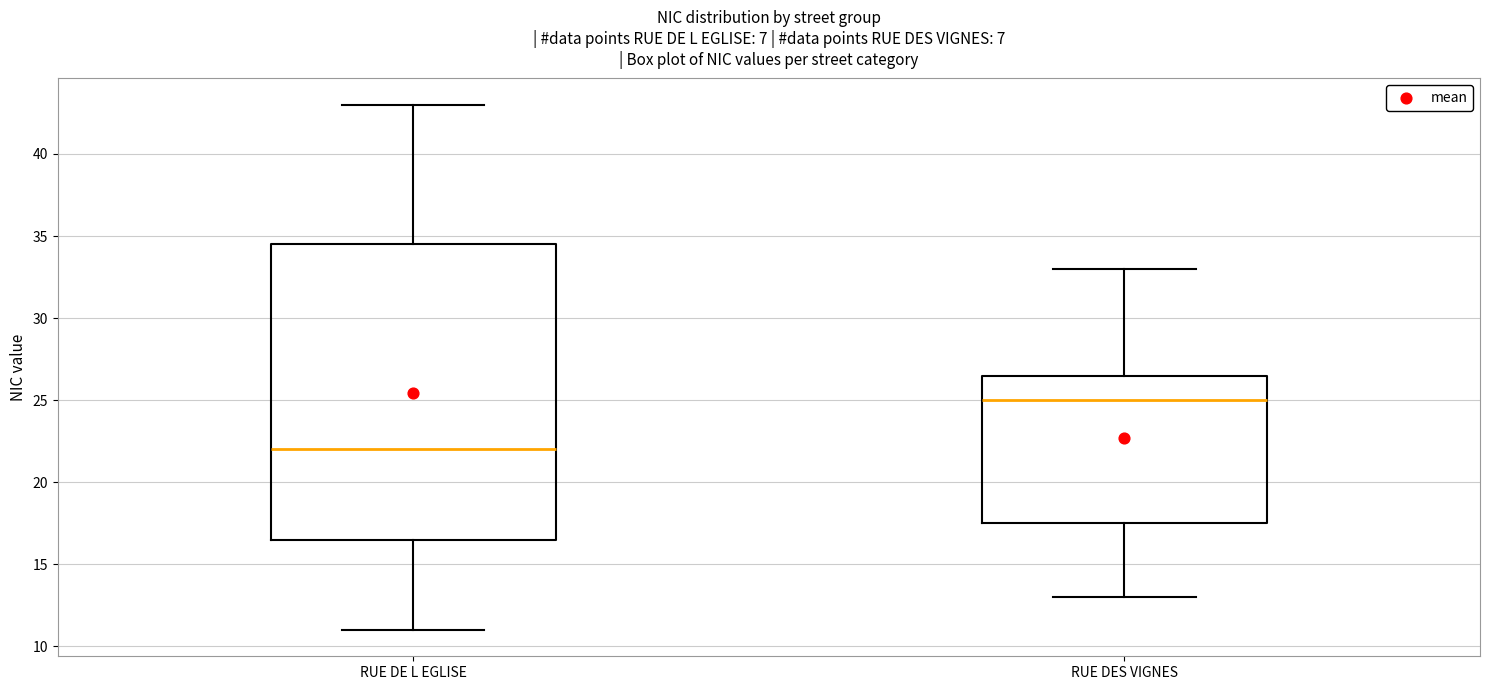

Reading left to right, transcribe this box plot: for each box, give where its median line is, the range the box spans, and where its two whiskers end, as read against the y-axis. The values are not printed on the chart, so give them approximately, as read against the axis.

RUE DE L EGLISE: median 22.0, box 16.5 to 34.5, whiskers 11.0 to 43.0
RUE DES VIGNES: median 25.0, box 17.5 to 26.5, whiskers 13.0 to 33.0